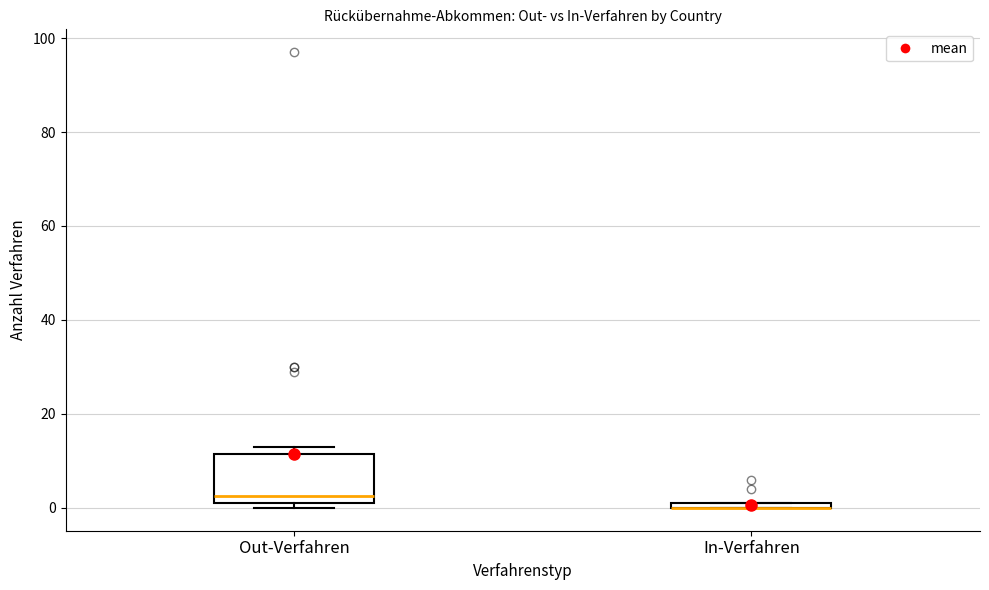

Comparing the boxes themselves (not the whiskers), which one is the tallest?

Out-Verfahren